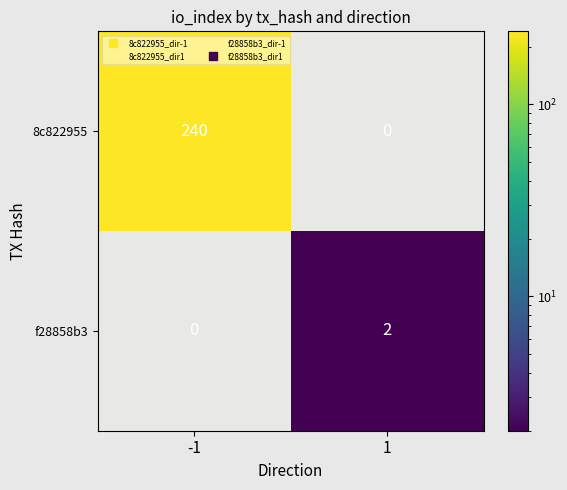

Which series changed the most between -1 and 1?

8c822955